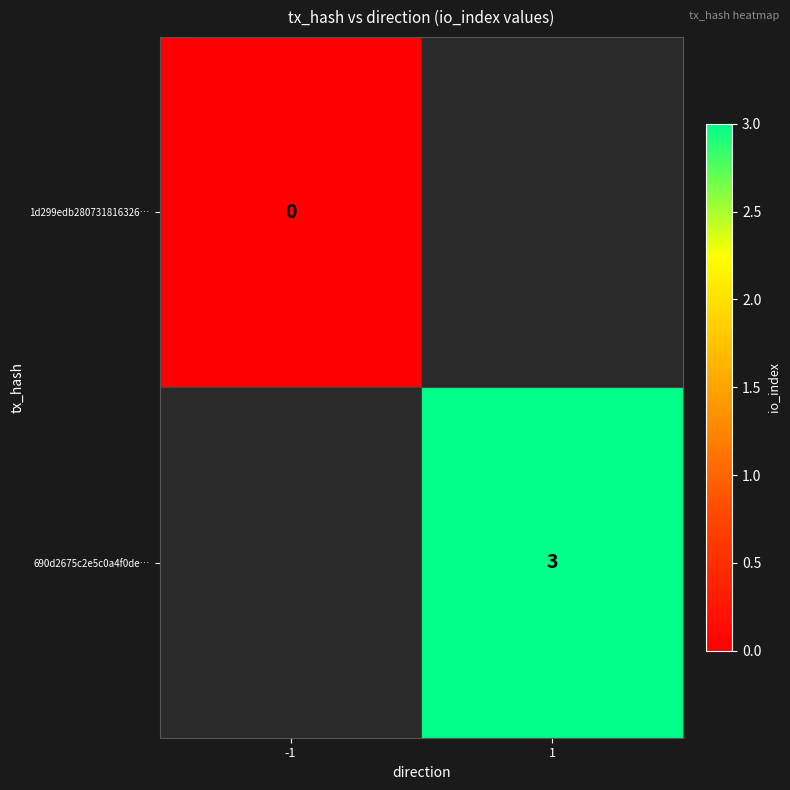

Is it true that 690d2675c2e5c0a4f0de… equals 1 at 1?

False